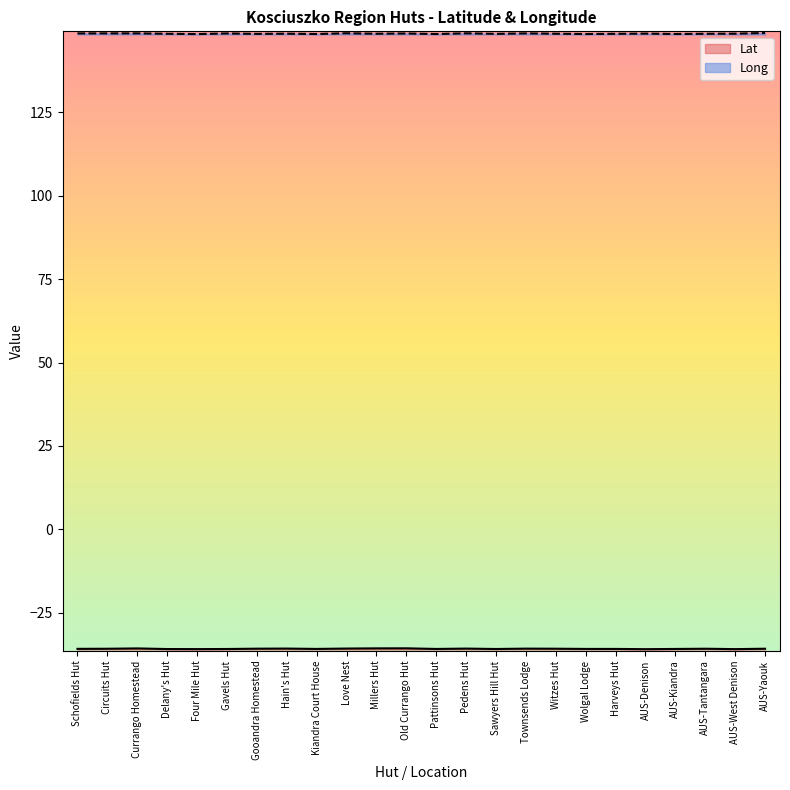

Reading left to right, list all the values displayed in this chart.

Lat: Schofields Hut=-35.9	Circuits Hut=-35.8	Currango Homestead=-35.7	Delany's Hut=-35.9	Four Mile Hut=-35.9	Gavels Hut=-35.9	Gooandra Homestead=-35.8	Hain's Hut=-35.8	Kiandra Court House=-35.9	Love Nest=-35.8	Millers Hut=-35.7	Old Currango Hut=-35.7	Pattinsons Hut=-35.9	Pedens Hut=-35.8	Sawyers Hill Hut=-35.9	Townsends Lodge=-35.8	Witzes Hut=-35.8	Wolgal Lodge=-35.9	Harveys Hut=-35.9	AUS-Denison=-36.0	AUS-Kiandra=-35.9	AUS-Tantangara=-35.8	AUS-West Denison=-35.9	AUS-Yaouk=-35.8
Long: Schofields Hut=148.7	Circuits Hut=148.7	Currango Homestead=148.7	Delany's Hut=148.6	Four Mile Hut=148.5	Gavels Hut=148.7	Gooandra Homestead=148.5	Hain's Hut=148.6	Kiandra Court House=148.5	Love Nest=148.7	Millers Hut=148.6	Old Currango Hut=148.7	Pattinsons Hut=148.5	Pedens Hut=148.7	Sawyers Hill Hut=148.5	Townsends Lodge=148.7	Witzes Hut=148.6	Wolgal Lodge=148.5	Harveys Hut=148.6	AUS-Denison=148.6	AUS-Kiandra=148.5	AUS-Tantangara=148.6	AUS-West Denison=148.6	AUS-Yaouk=148.8